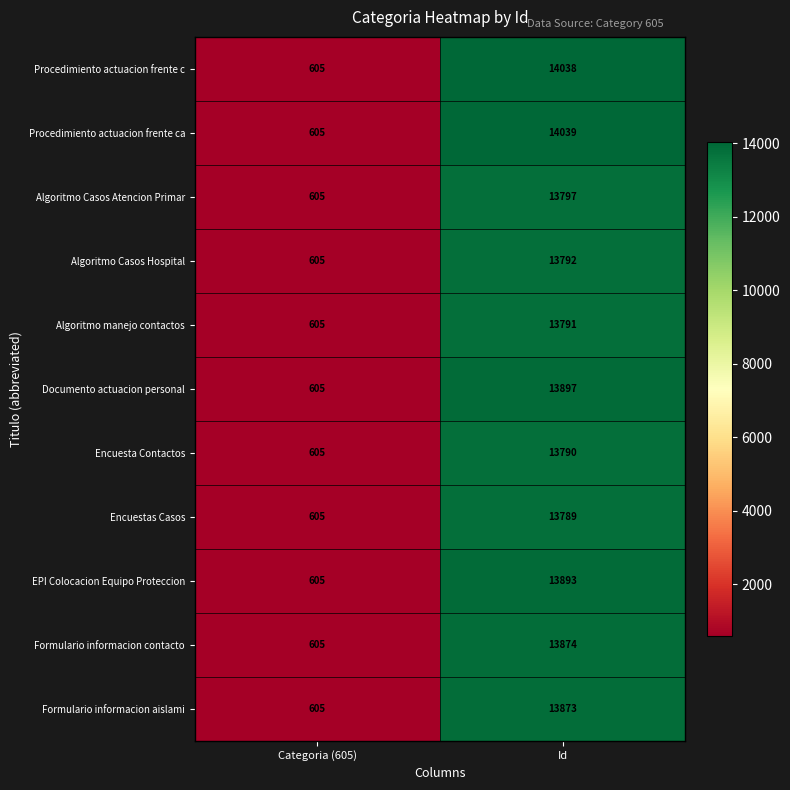

Which series has the widest spread of values?

Procedimiento actuacion frente ca